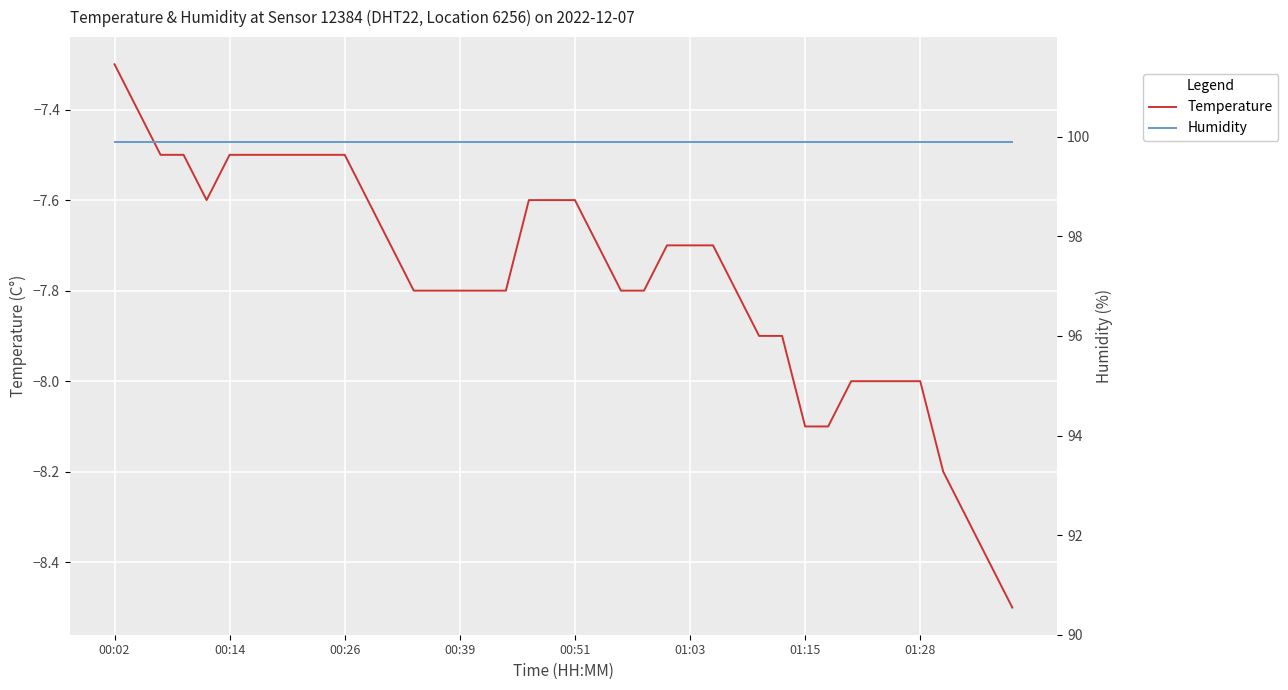

The value of Temperature at 00:39 is -2.1. True or false?

False